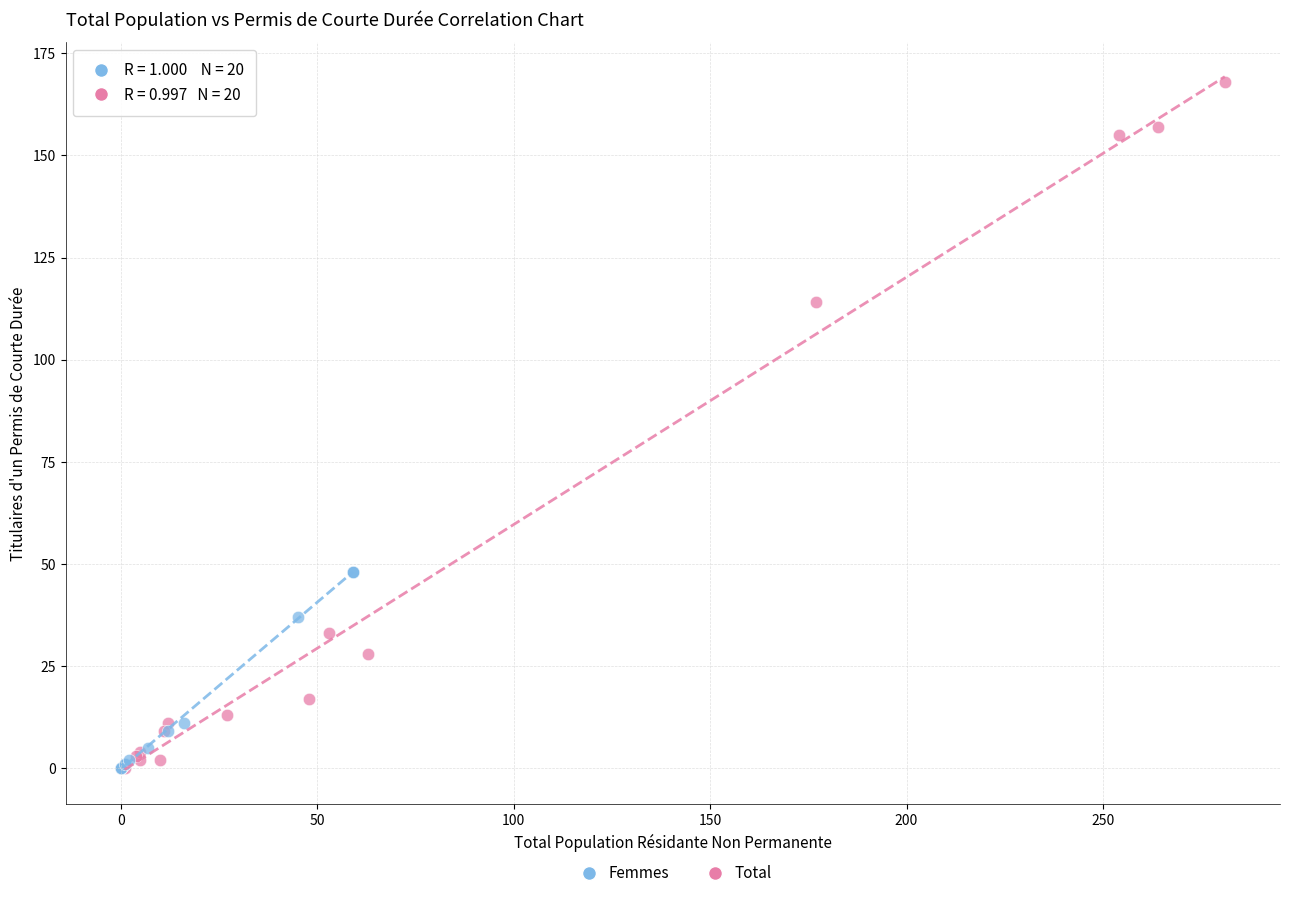

Which series has the widest spread of Y values?

Total